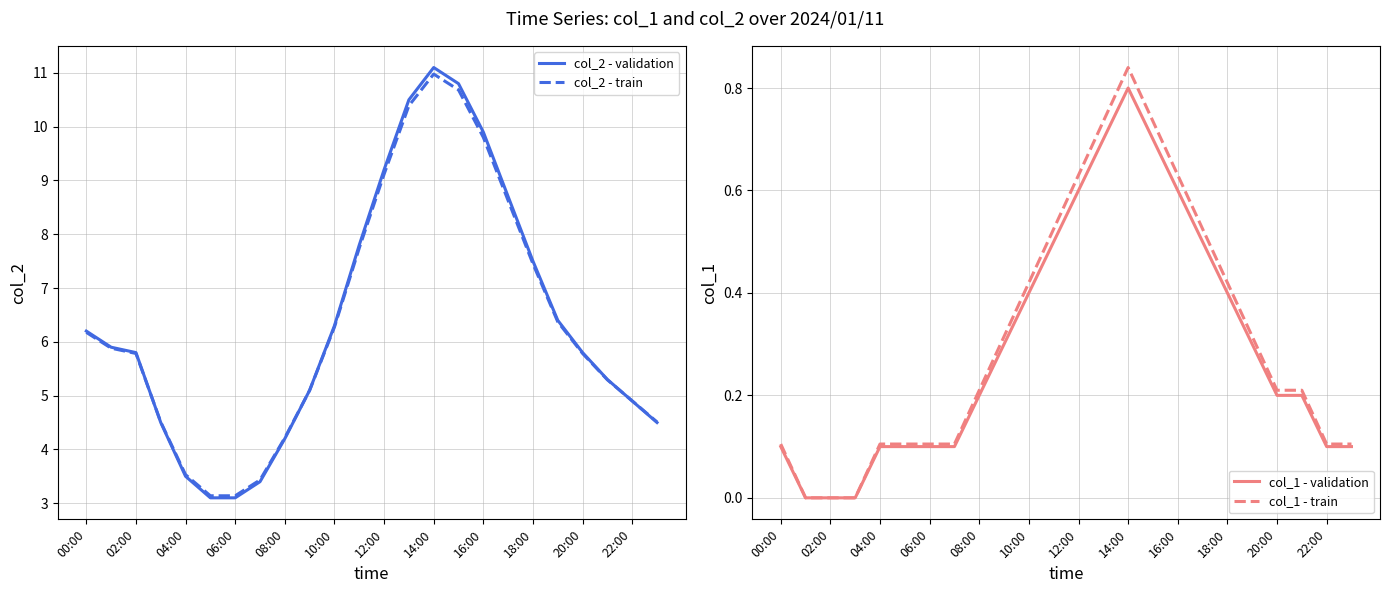

What is the difference between the maximum and minimum values in the col_1 - train series?

0.8